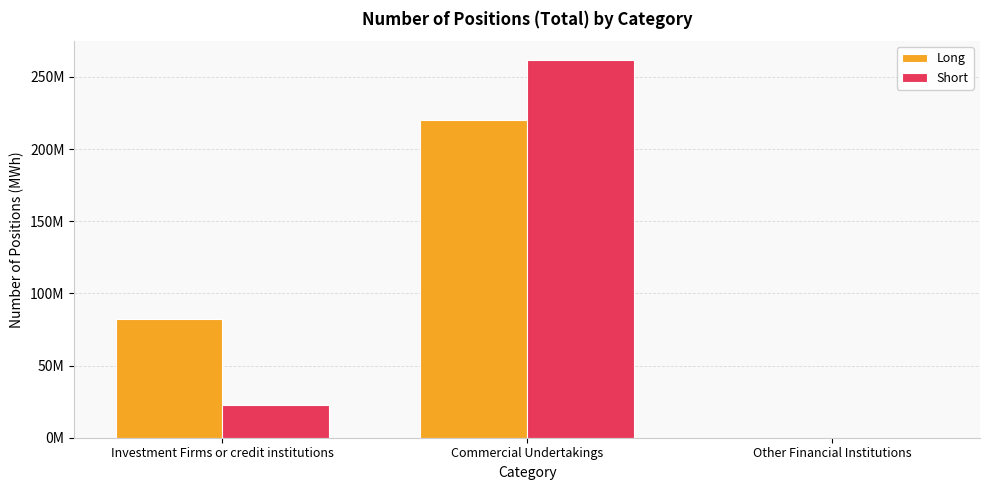

Is it true that Long equals 45646286 at Commercial Undertakings?

False